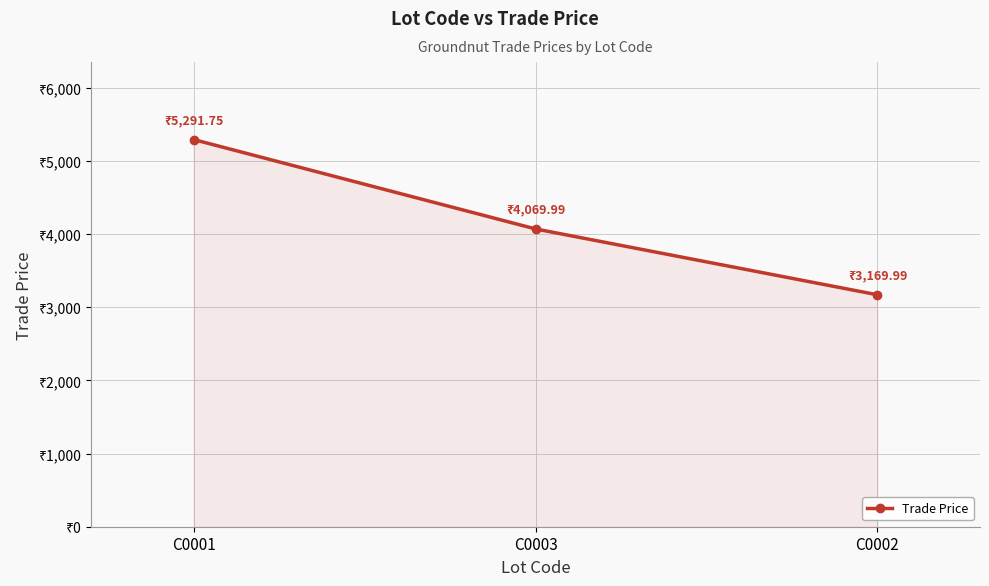

List the labels in order of value, smallest first.

C0002, C0003, C0001